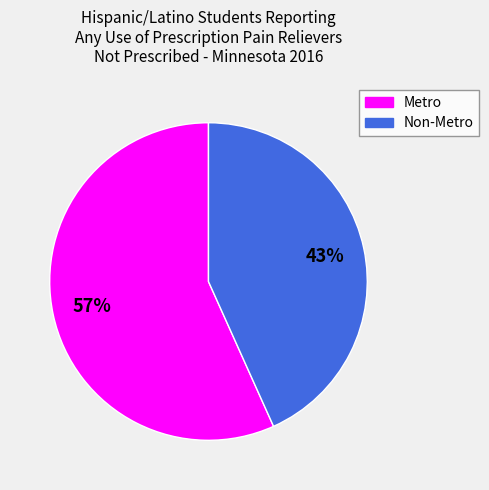

Is there a majority slice in this chart?

Yes